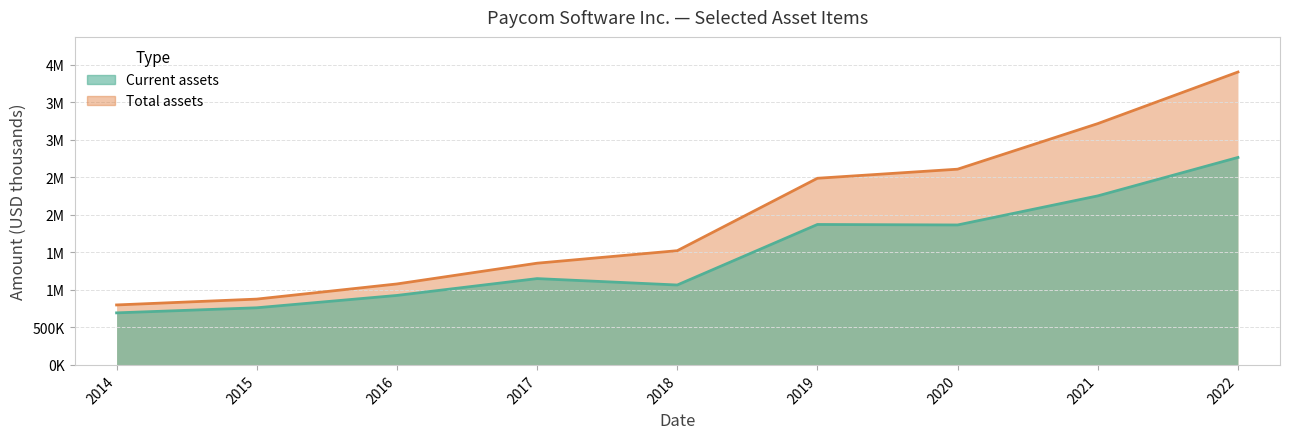

Between 2014 and 2015, which series saw the biggest shift?

Total assets